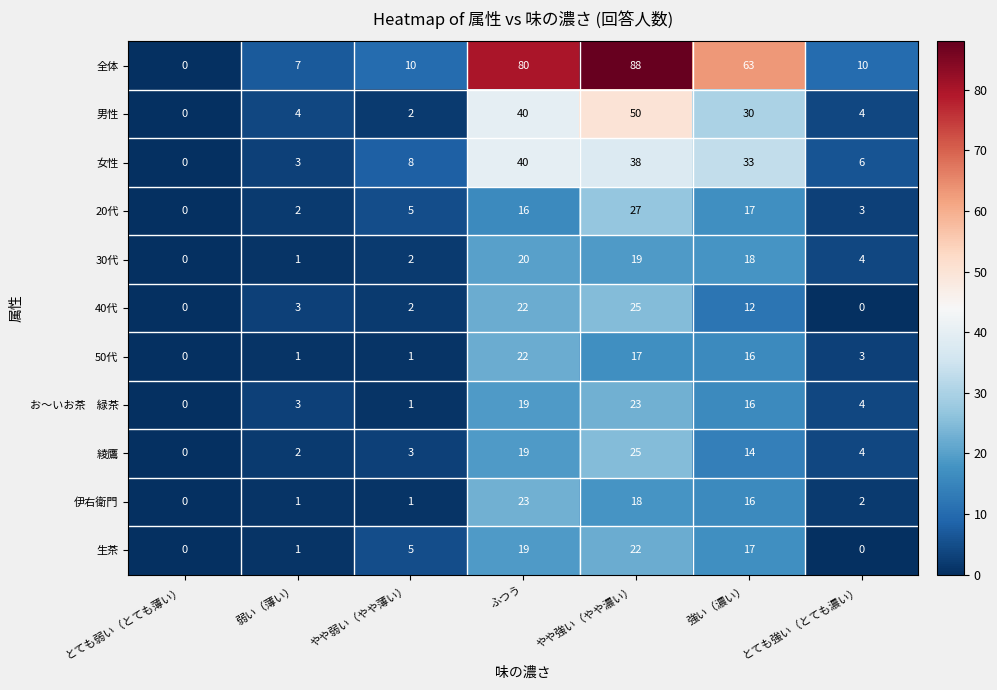

Which series has the largest range (max minus min)?

全体